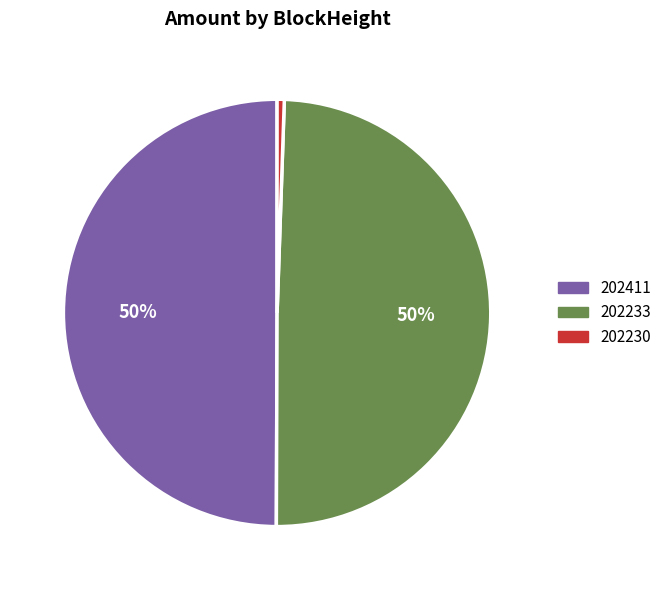

Which slice is the smallest?

202230